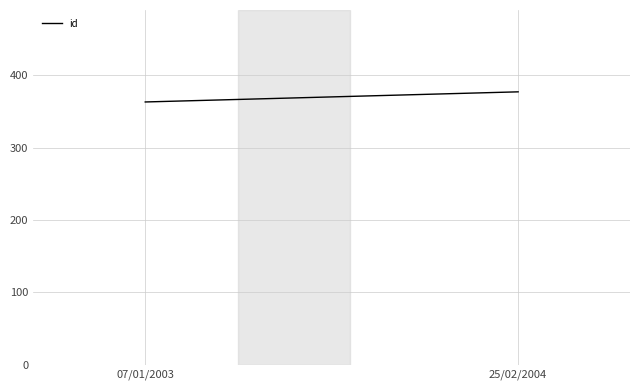

Reading right to left, transcribe all the data shown in this chart.

377	363